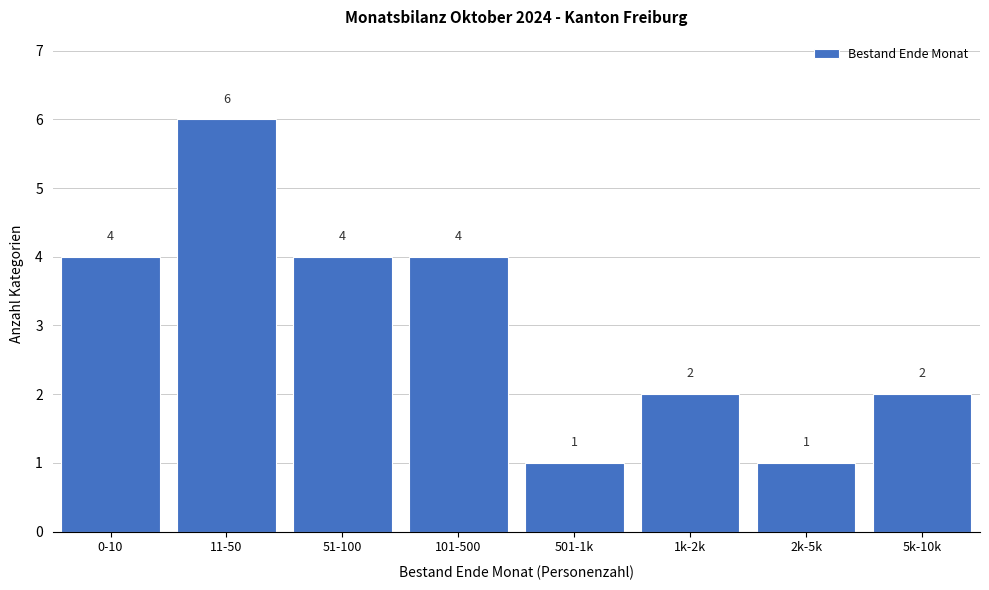

Reading left to right, transcribe all the data shown in this chart.

0-10=4	11-50=6	51-100=4	101-500=4	501-1k=1	1k-2k=2	2k-5k=1	5k-10k=2